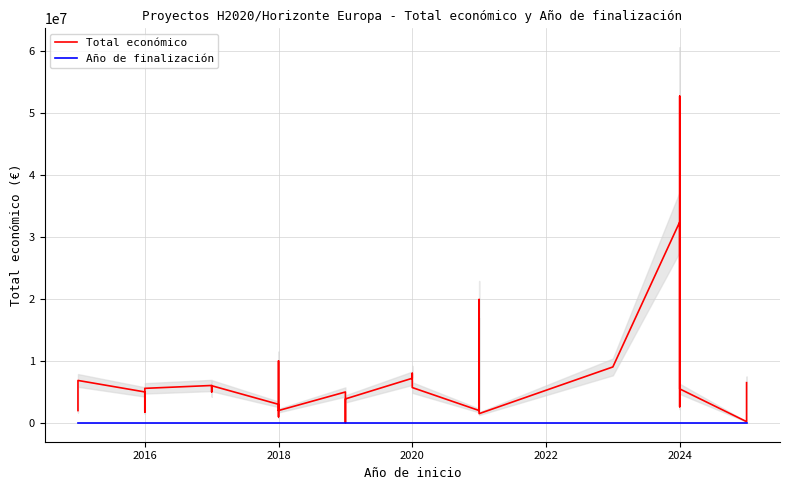

True or false: Total económico and Año de finalización intersect in this chart.

False